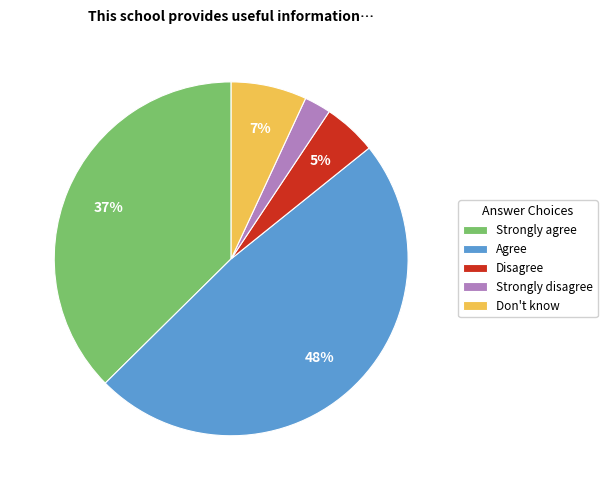

To the nearest percent, what is the difference between the largest and smallest slice percentages?

46%